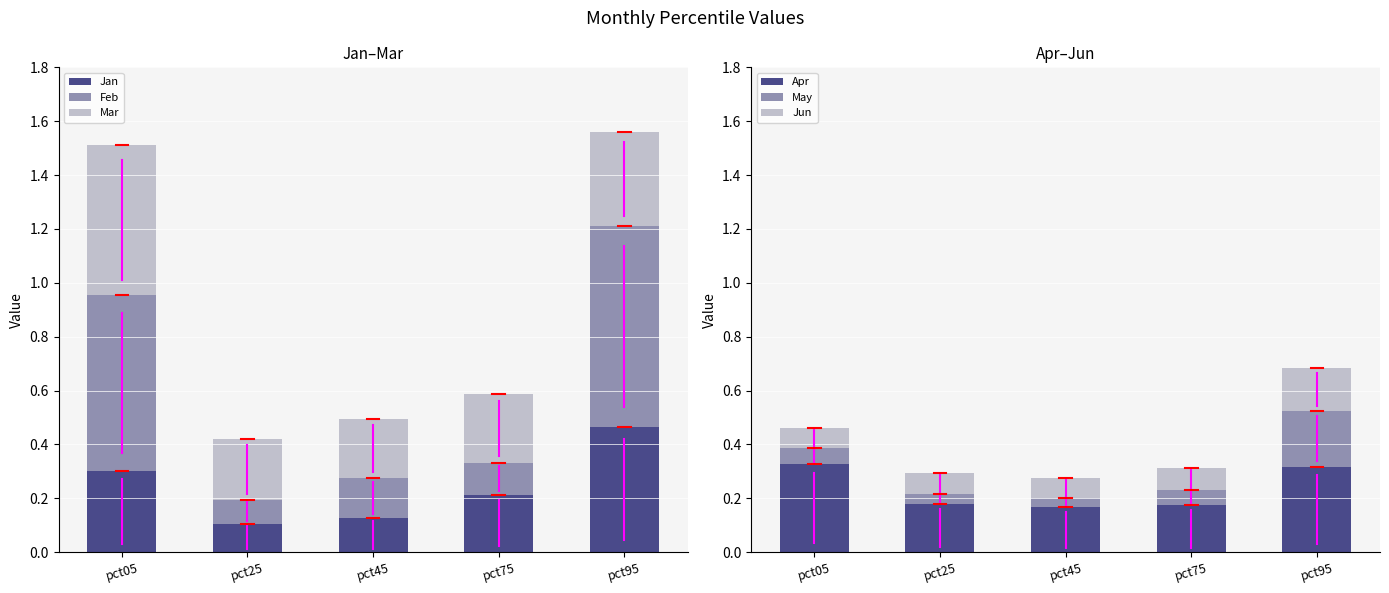

List the labels in order of Mar value, largest first.

pct05, pct95, pct75, pct25, pct45